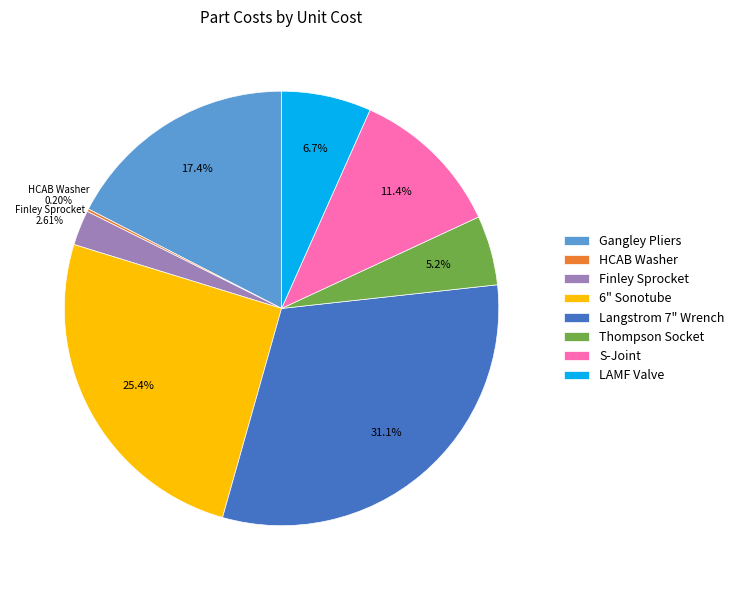

Does Gangley Pliers represent more than half of the total?

No